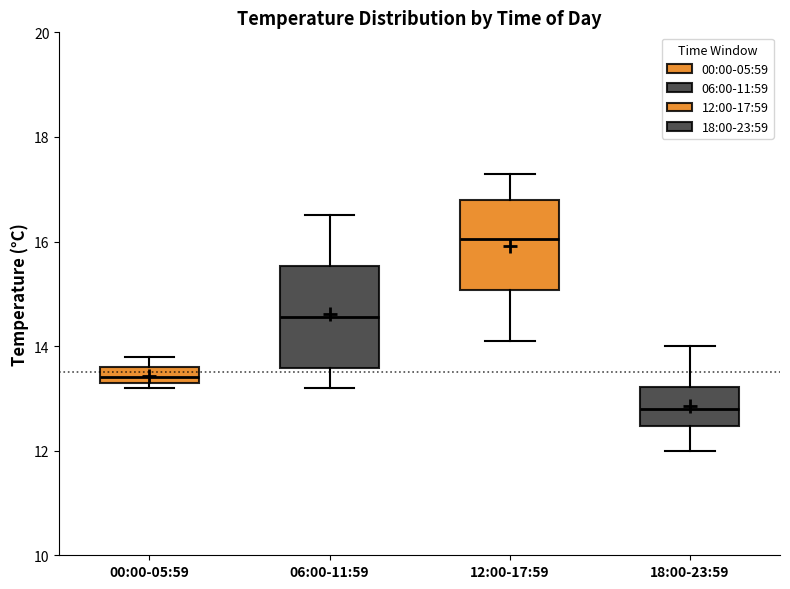

Which box is the tallest, from its lower edge to its upper edge?

06:00-11:59